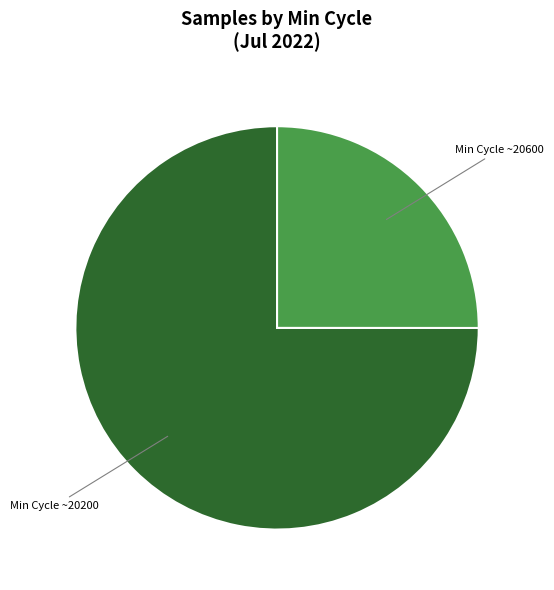

Is there a majority slice in this chart?

Yes